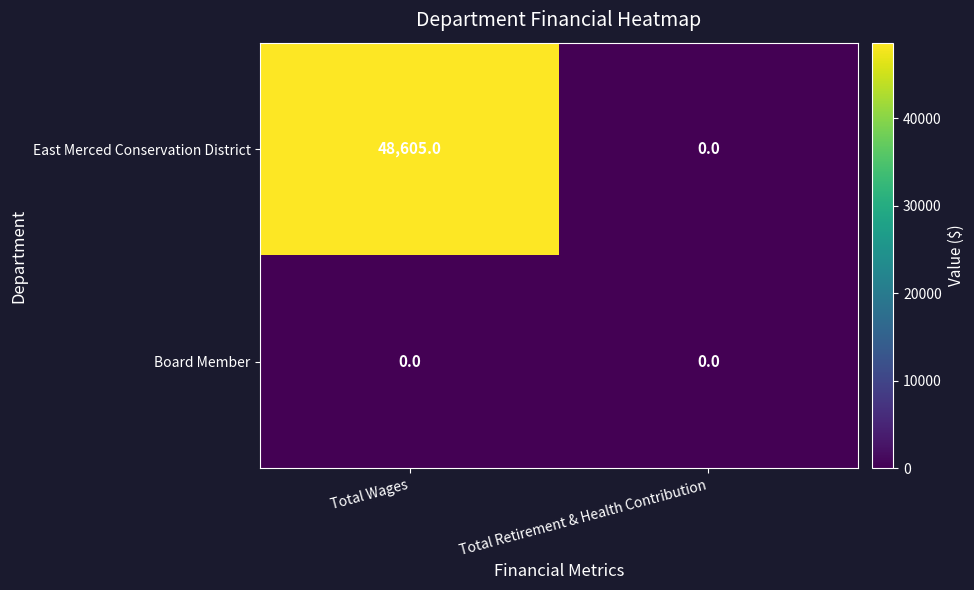

Reading left to right, list all the values displayed in this chart.

East Merced Conservation District: 48605	0
Board Member: 0	0